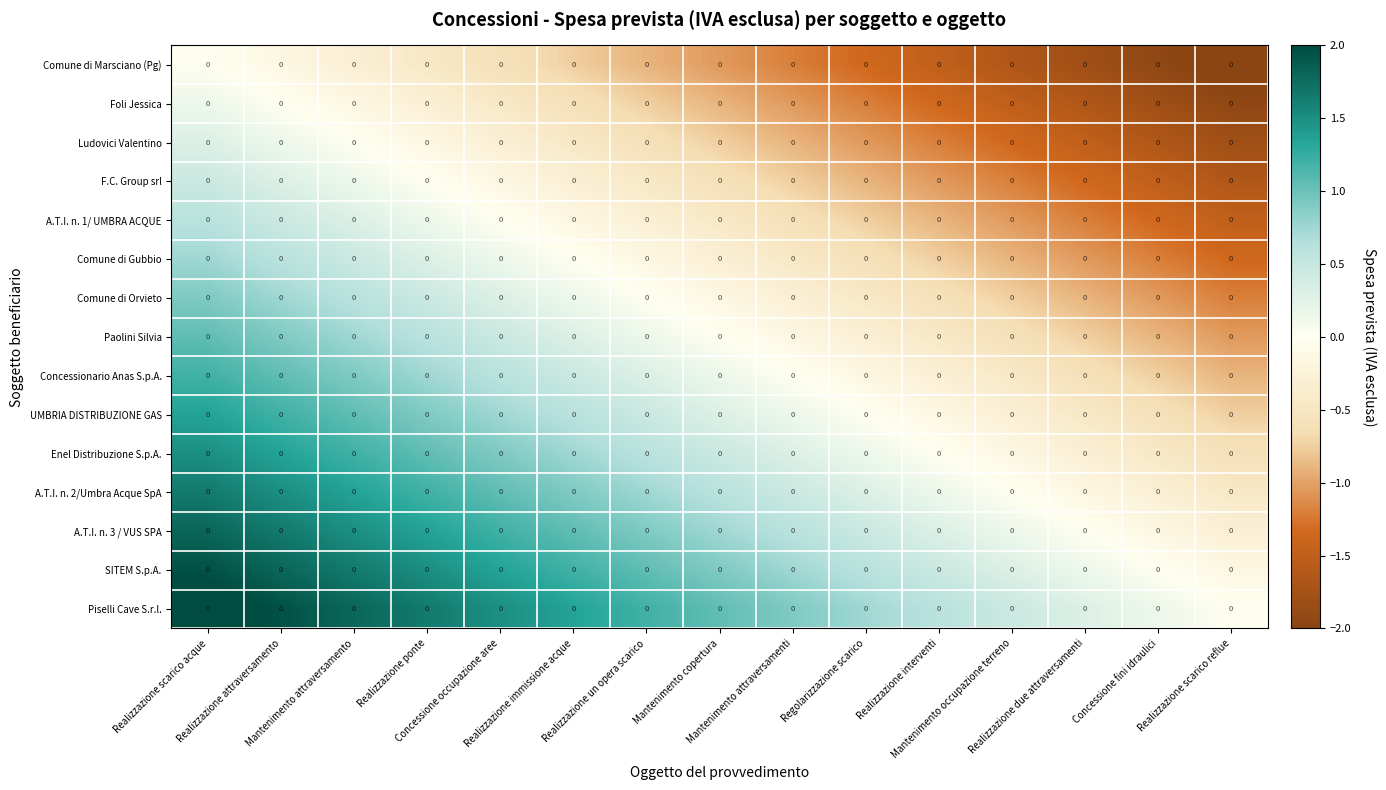

The SITEM S.p.A. series shows 1.9 at Realizzazione scarico acque. True or false?

True